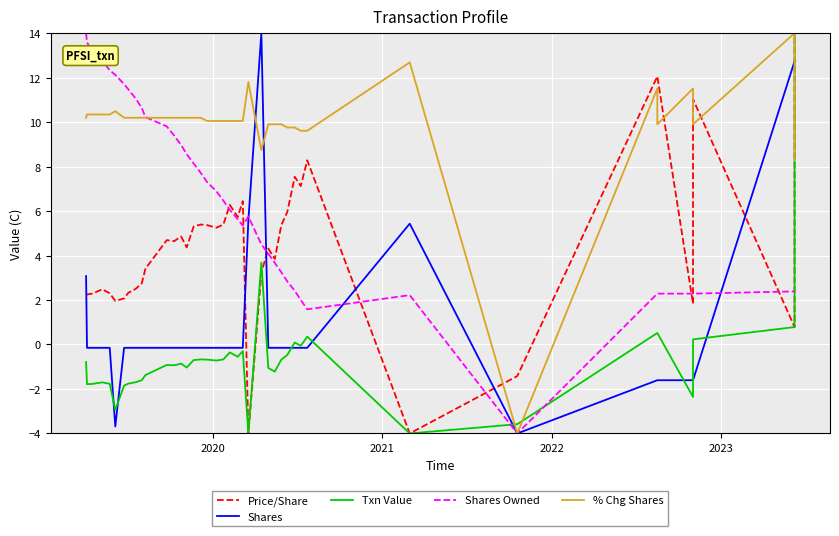

After their last crossing, which series has the higher values: Price/Share or Shares?

Price/Share